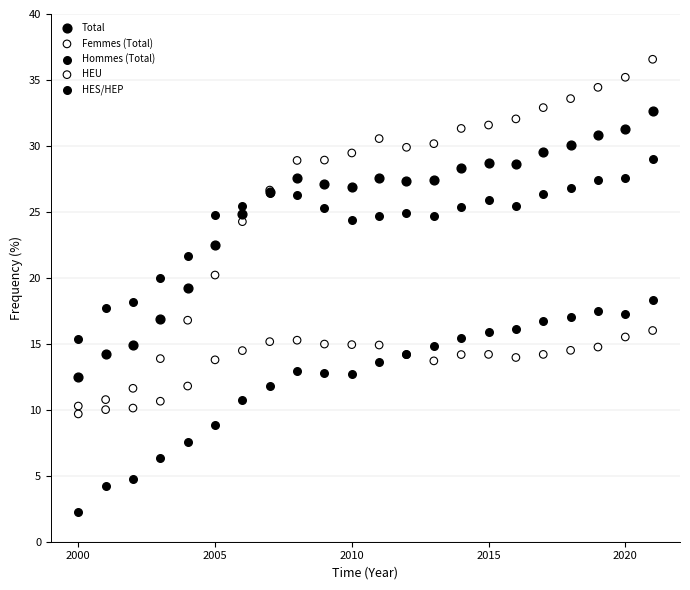

Which series has the largest Y range (max minus min)?

Femmes (Total)